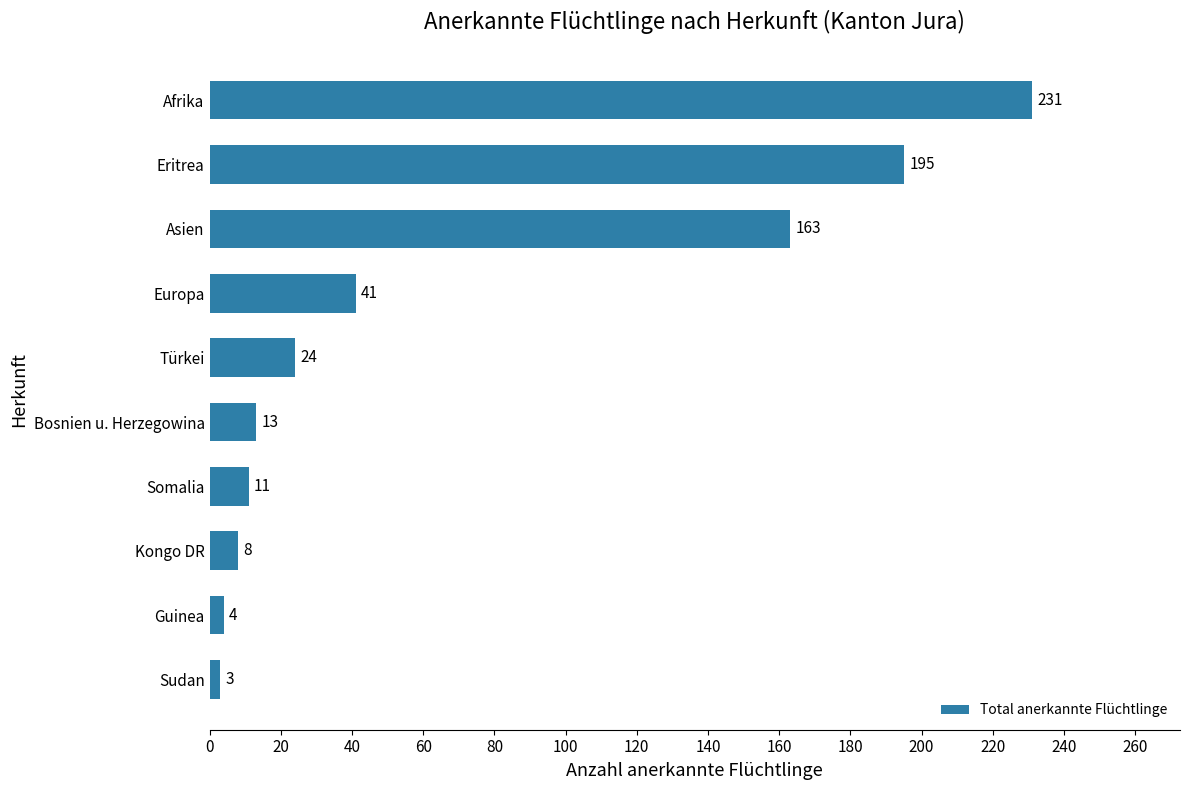

Reading bottom to top, what are all the values shown in this chart?

Sudan=3	Guinea=4	Kongo DR=8	Somalia=11	Bosnien u. Herzegowina=13	Türkei=24	Europa=41	Asien=163	Eritrea=195	Afrika=231